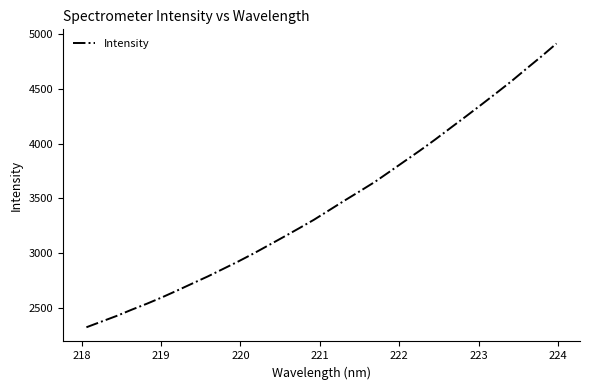

What is the sum of all values?

110204.7